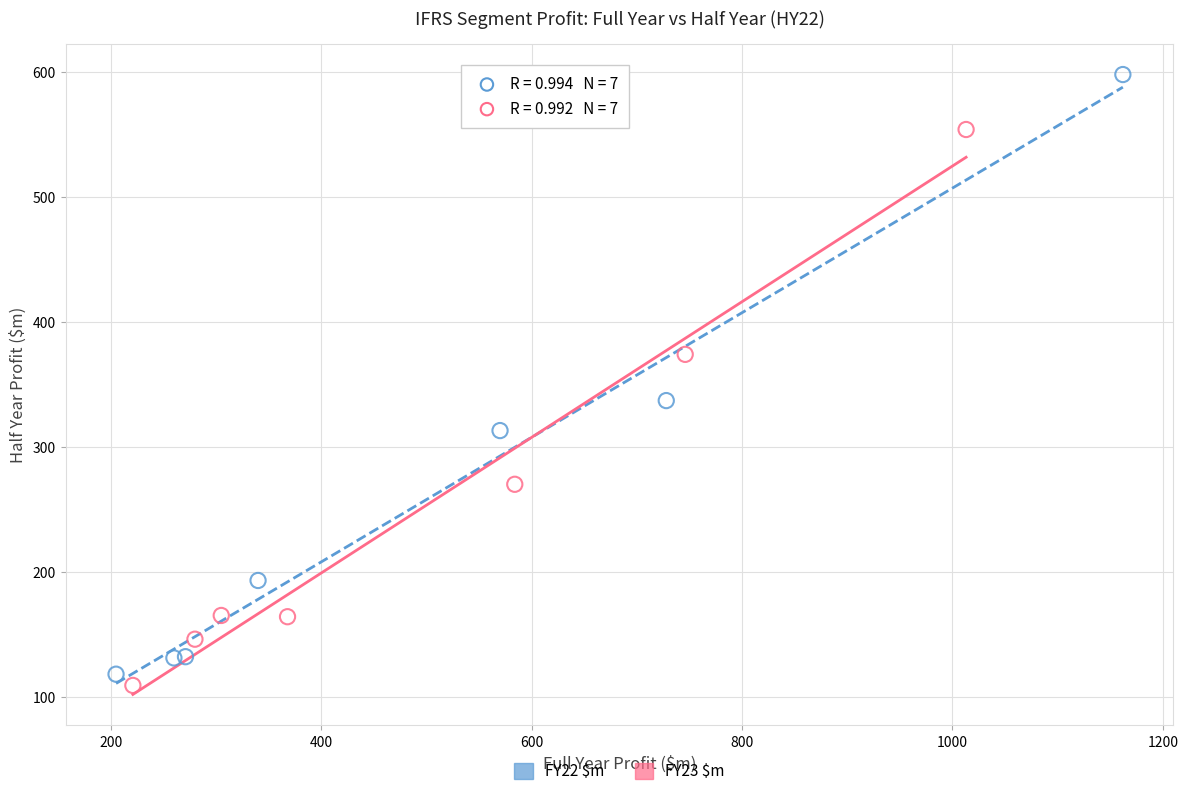

Which series reaches the maximum Y coordinate?

FY22 $m